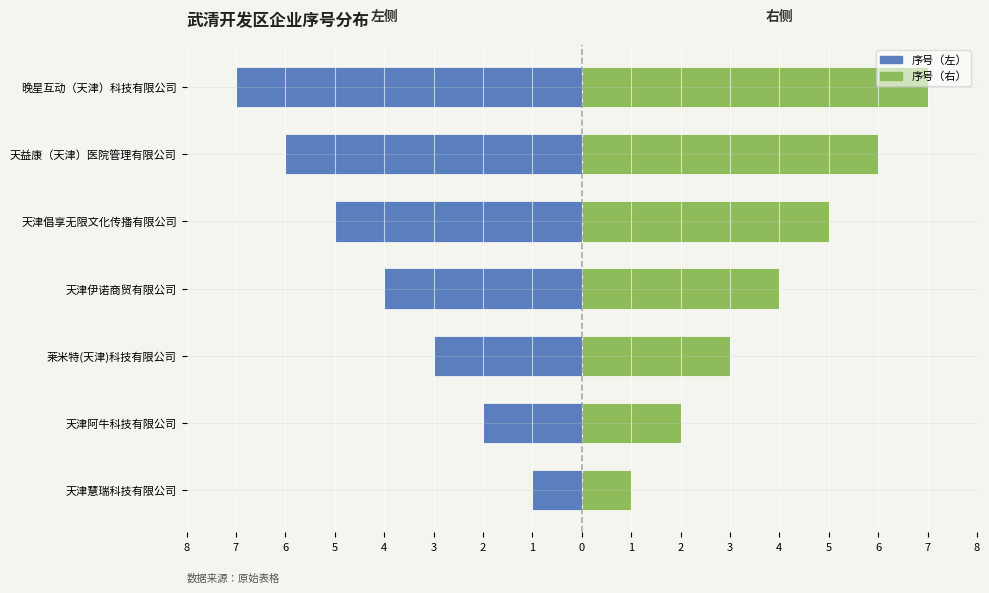

How many bars are there in total?

14